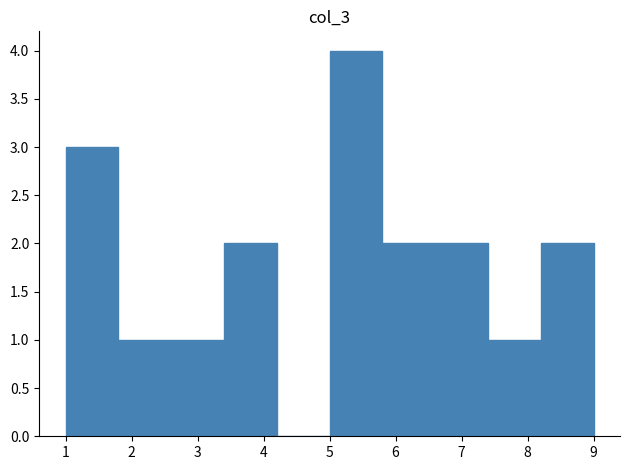

Reading left to right, transcribe this chart: for each bar, give the range it covers on the x-axis and its height. The values are not printed on the chart, so give them approximately, as read against the axis.

1.0 to 1.8: 3
1.8 to 2.6: 1
2.6 to 3.4: 1
3.4 to 4.2: 2
4.2 to 5.0: 0
5.0 to 5.8: 4
5.8 to 6.6: 2
6.6 to 7.4: 2
7.4 to 8.2: 1
8.2 to 9.0: 2